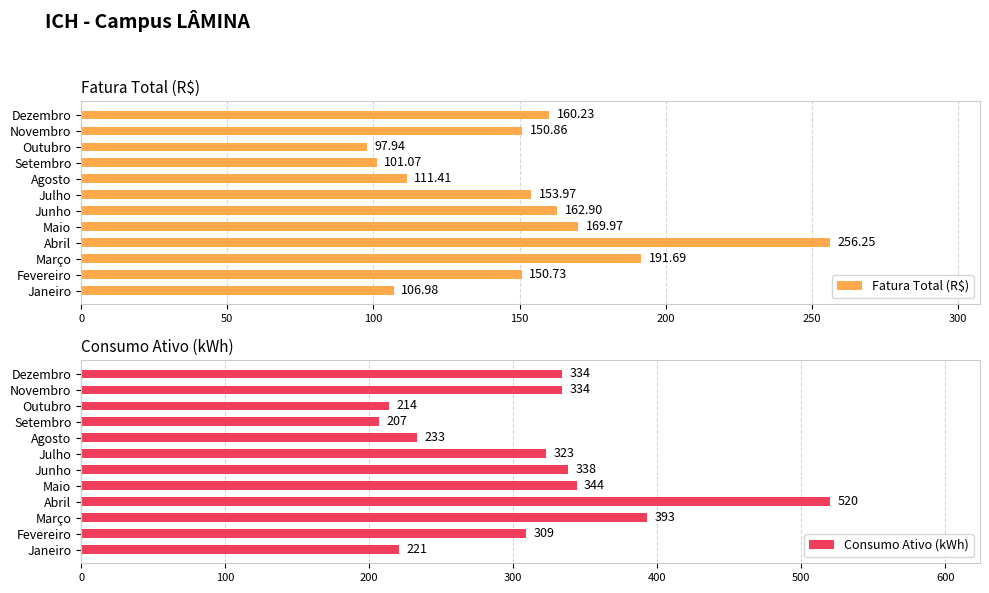

Where is Fatura Total (R$) nearest to the value 177?

Maio